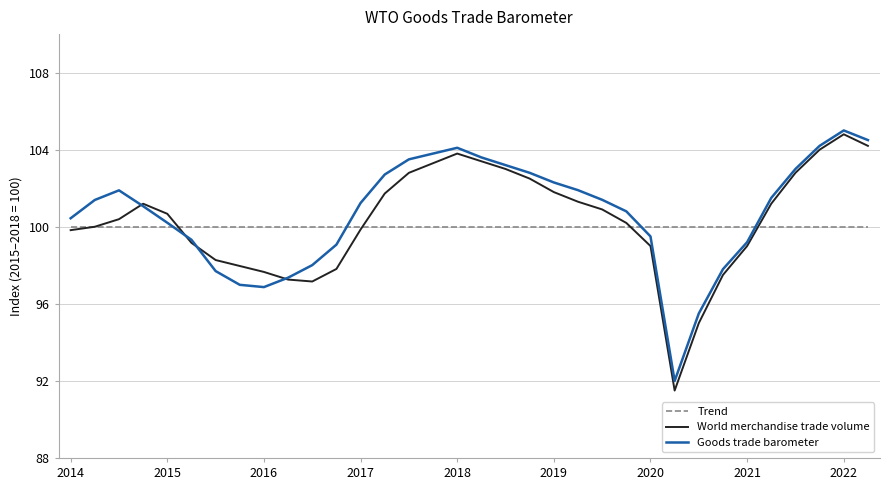

What is the maximum value for Goods trade barometer?

105.0